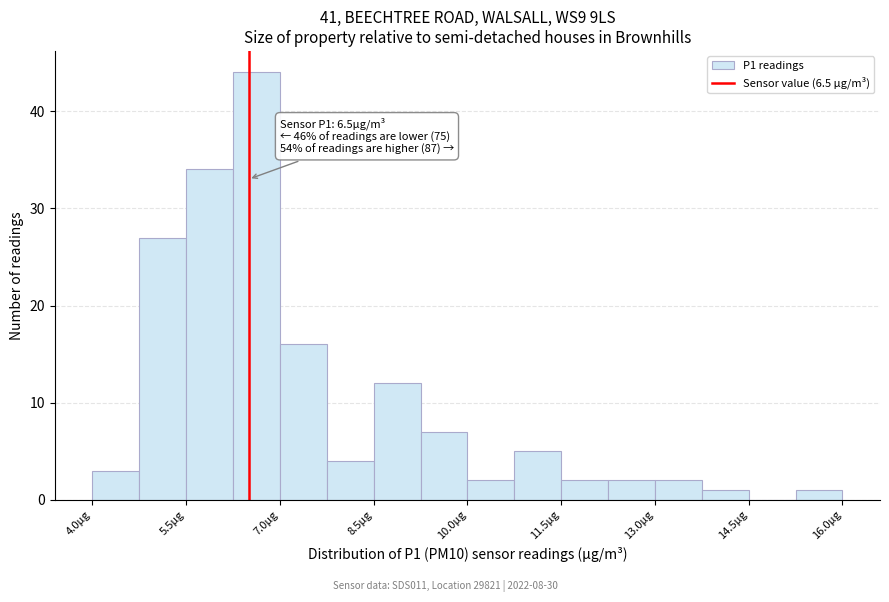

Read against the x-axis, roughly where is the centre of the tallest bar?

6.6